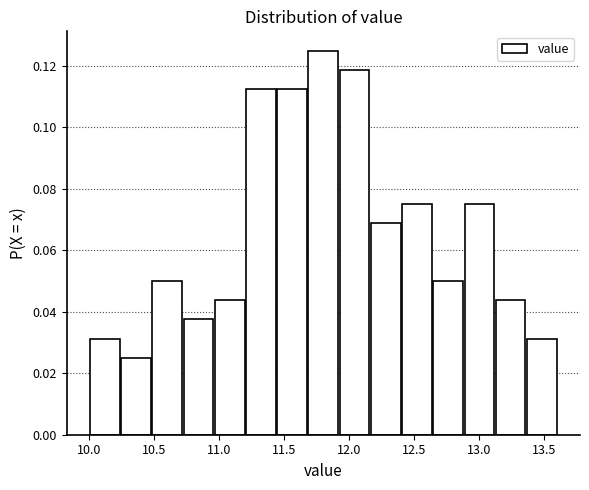

Reading left to right, list every bar in this chart as the range it spans on the x-axis followed by its height. Neither the bar edges nor the heights are printed on the chart, so give them approximately, as read against the axes.

10.00 to 10.24: 0.032
10.24 to 10.48: 0.026
10.48 to 10.72: 0.050
10.72 to 10.96: 0.038
10.96 to 11.20: 0.044
11.20 to 11.44: 0.112
11.44 to 11.68: 0.112
11.68 to 11.92: 0.126
11.92 to 12.16: 0.118
12.16 to 12.40: 0.068
12.40 to 12.64: 0.076
12.64 to 12.88: 0.050
12.88 to 13.12: 0.076
13.12 to 13.36: 0.044
13.36 to 13.60: 0.032